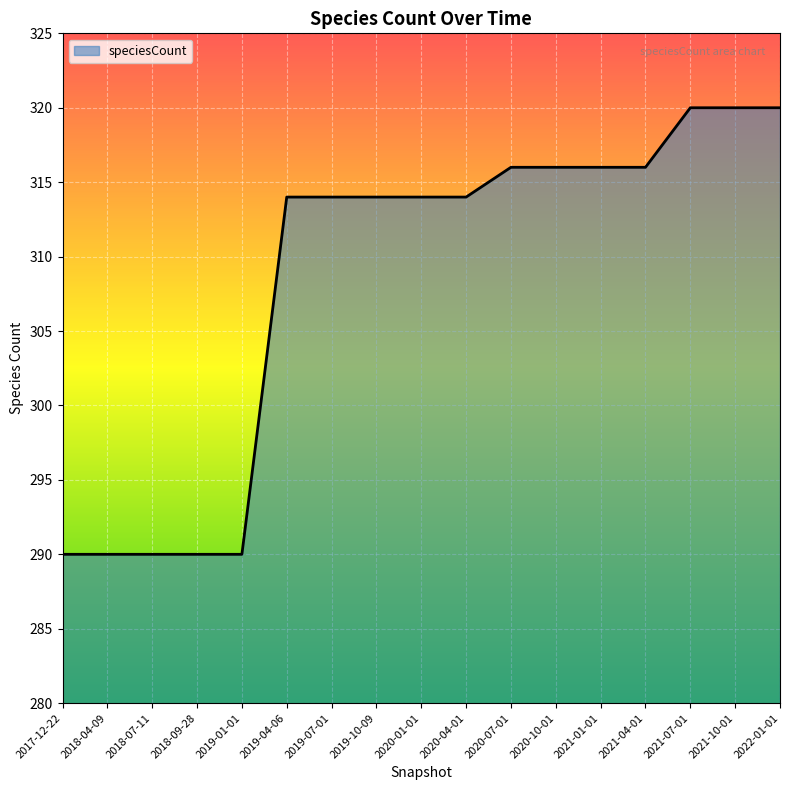

What is the sum of the values at 2019-01-01 and 2020-01-01?

604